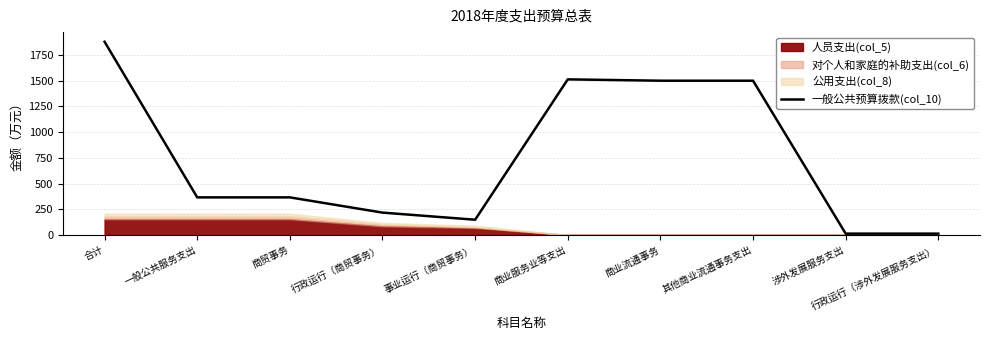

Reading right to left, transcribe all the data shown in this chart.

13.0	13.0	1500.0	1500.0	1513.0	148.2	217.4	365.6	365.6	1878.6